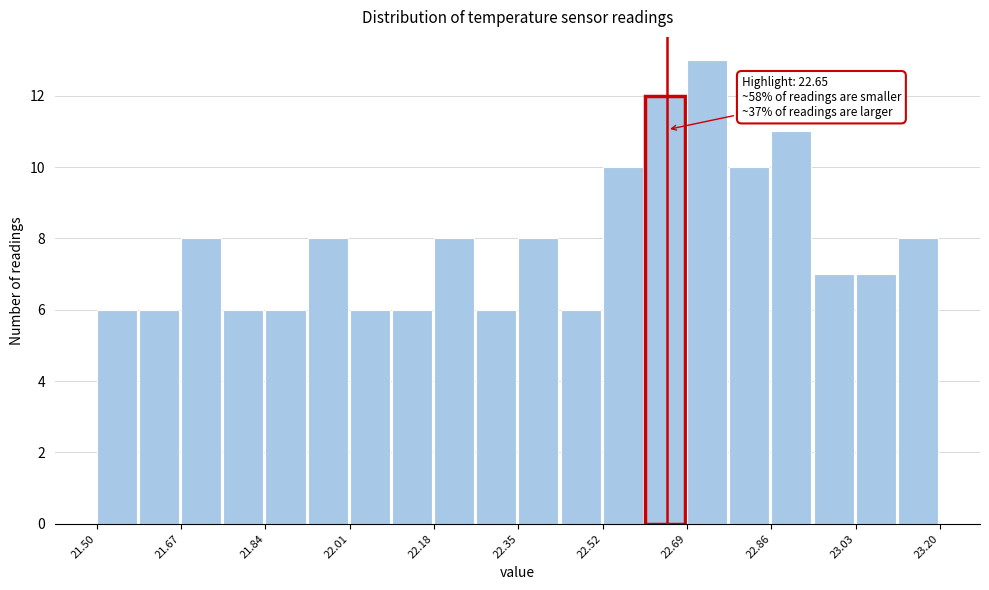

Over which range of the x-axis is the bar tallest?

22.690 to 22.775